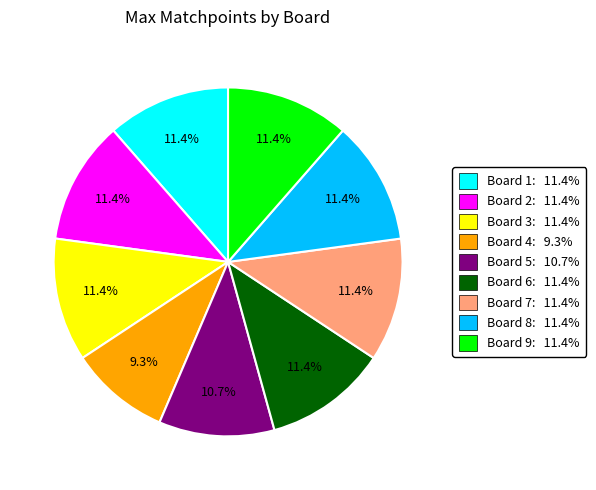

True or false: Board 9 accounts for 17% of the total.

False